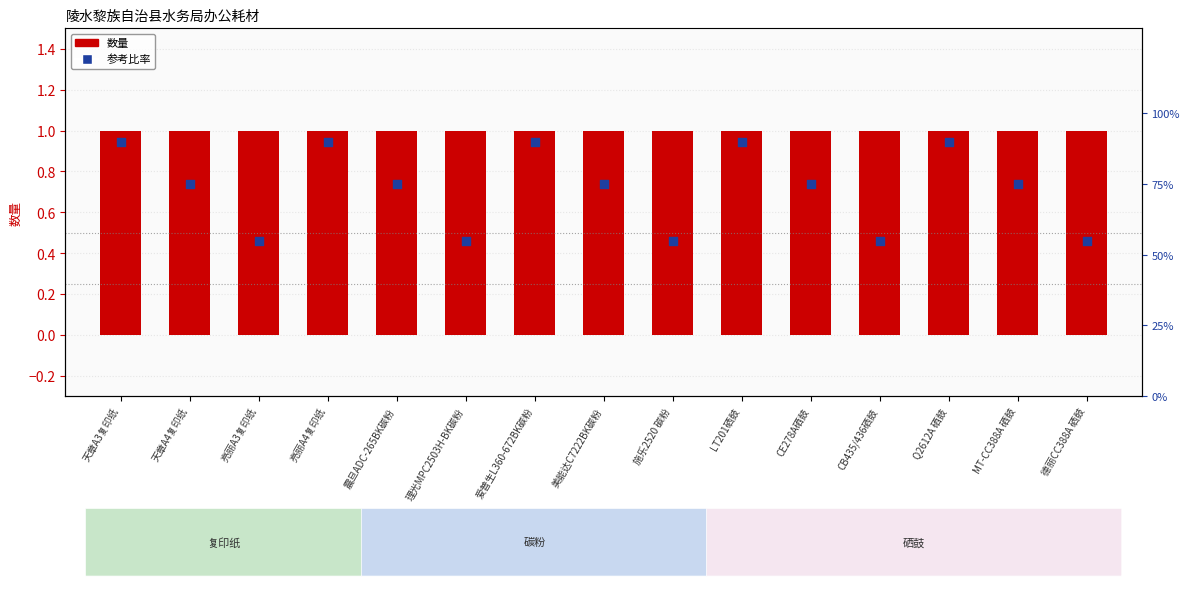

Which series has the largest total across all categories?

数量